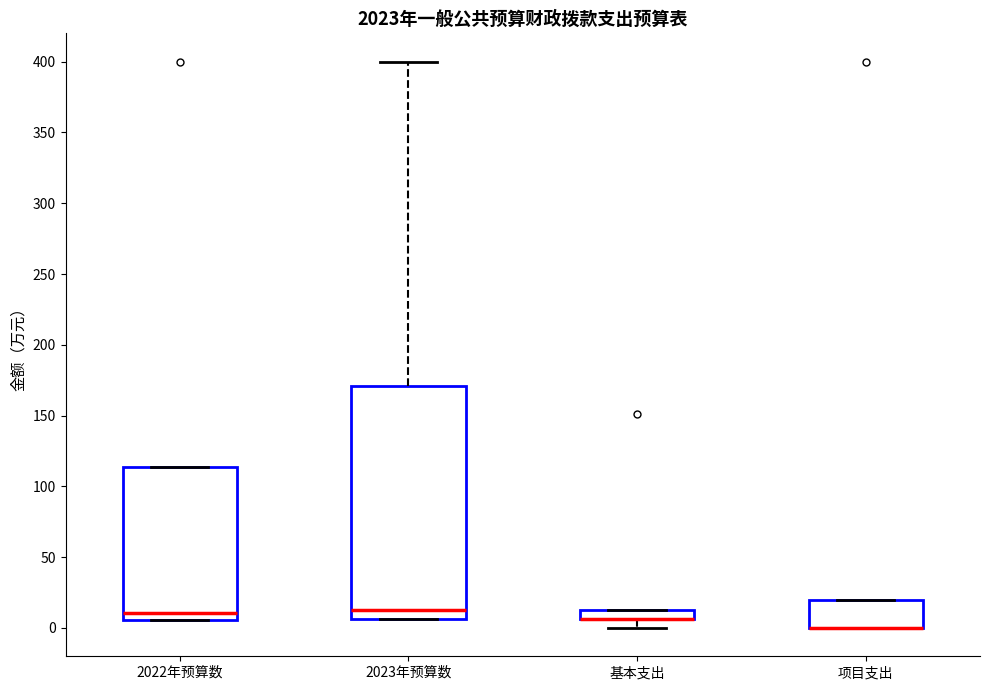

Which box is the tallest, from its lower edge to its upper edge?

2023年预算数